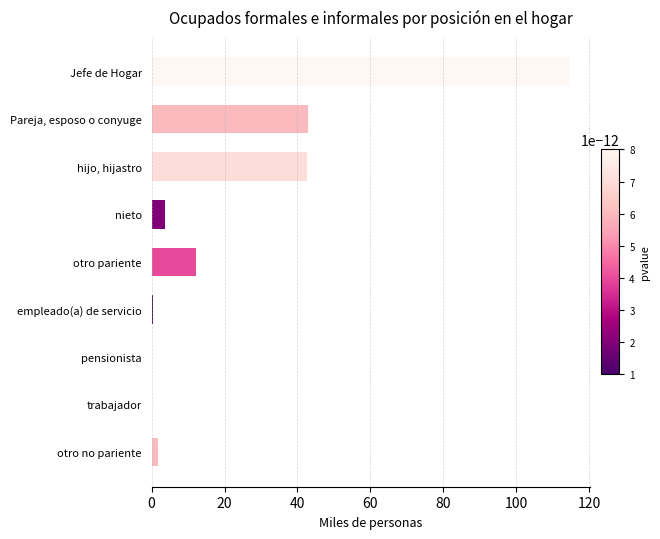

Are the bars grouped side by side (vs. stacked)?

No